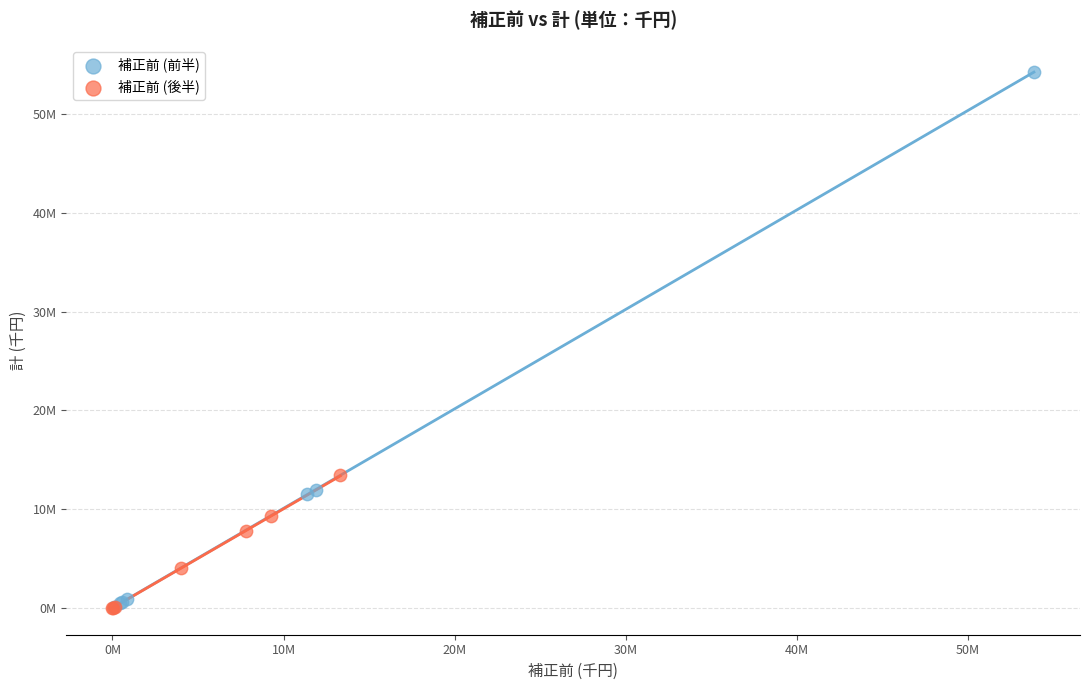

Which series has the widest spread of Y values?

補正前 (前半)